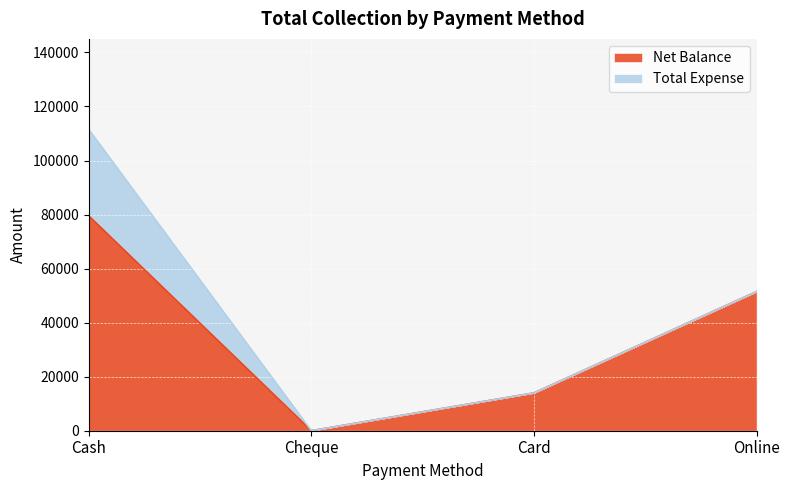

True or false: the data shows 18403 at Online.

False